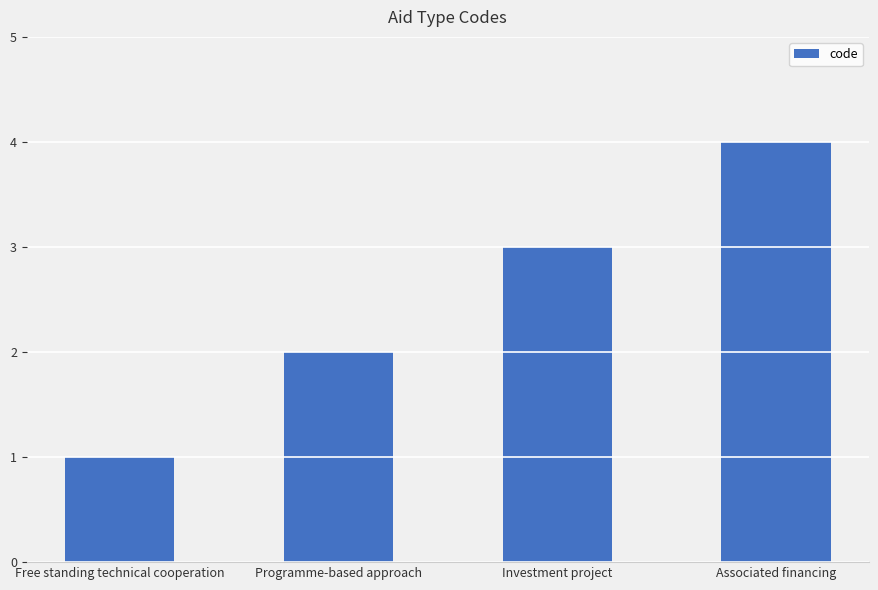

Reading left to right, list all the values displayed in this chart.

1	2	3	4